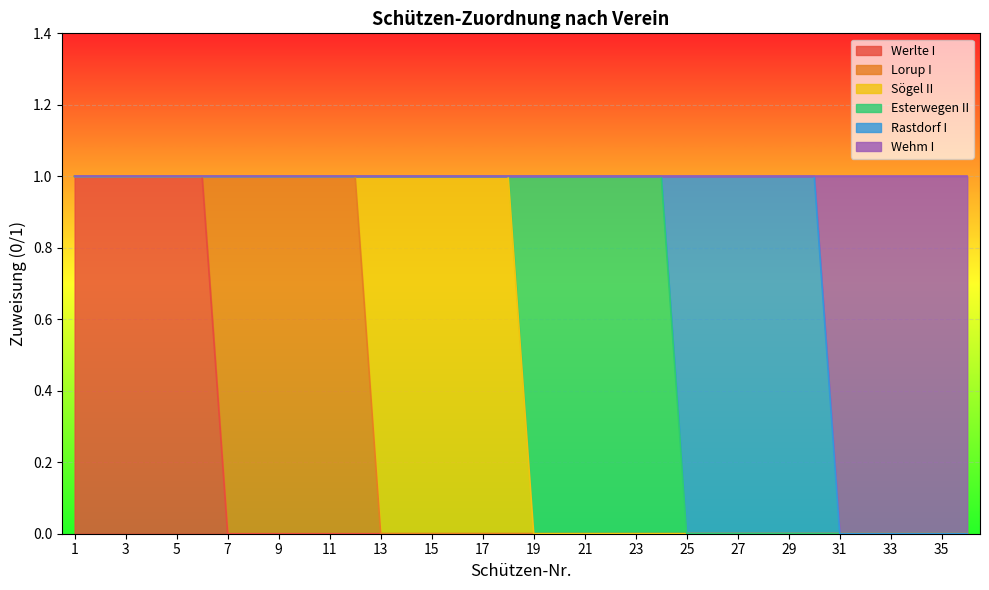

True or false: Wehm I has a value of 0 at 9.

True